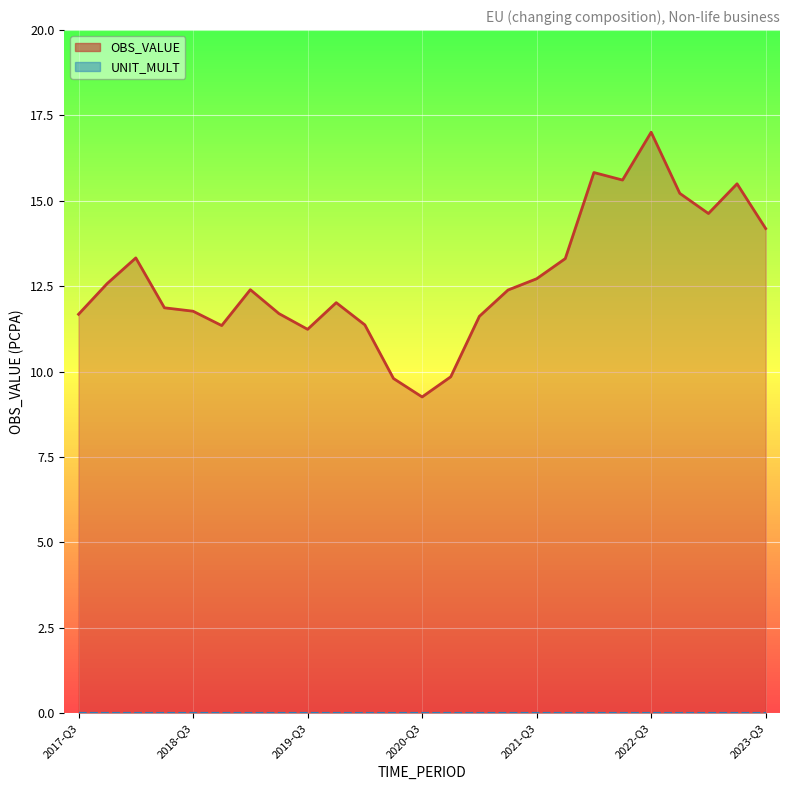

What is the approximate value at 2020-Q3?

9.3